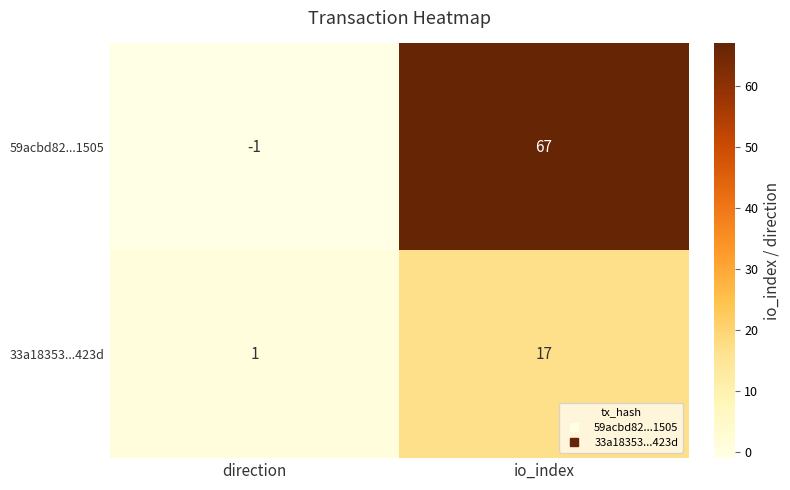

The 59acbd82...1505 series shows -2 at direction. True or false?

False